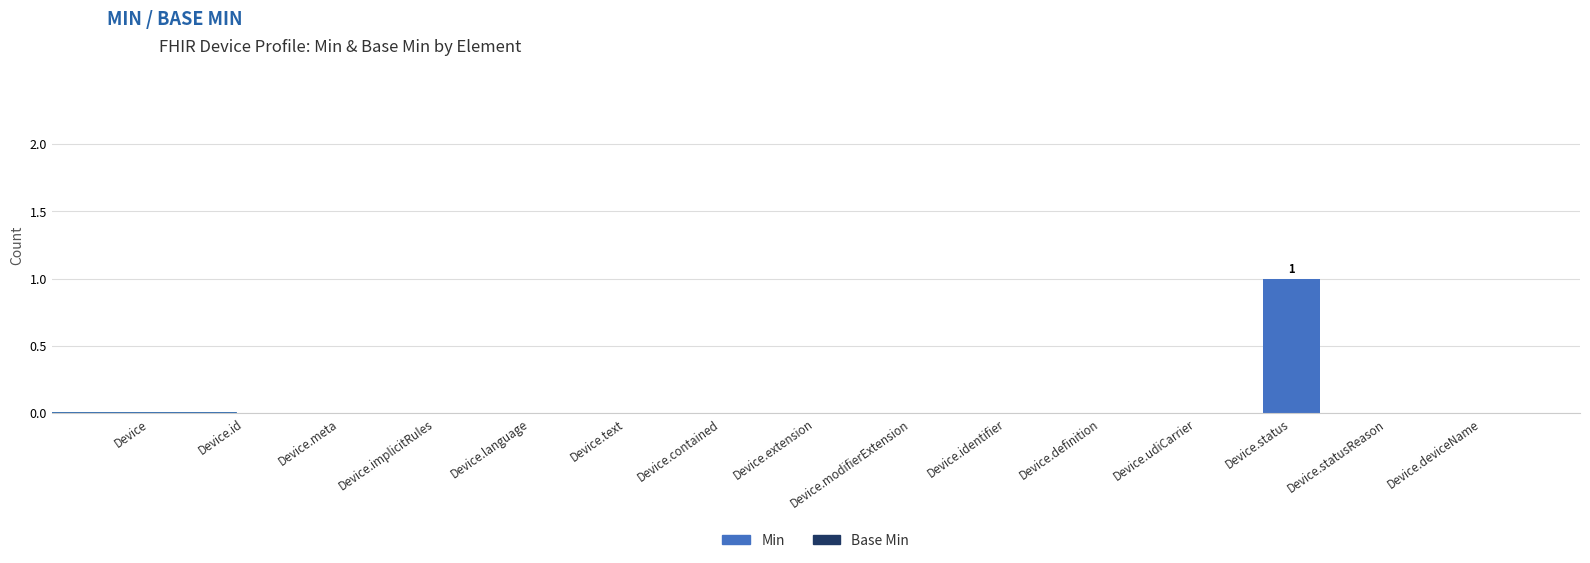

The chart shows a value of 0 at Device.implicitRules. True or false?

True